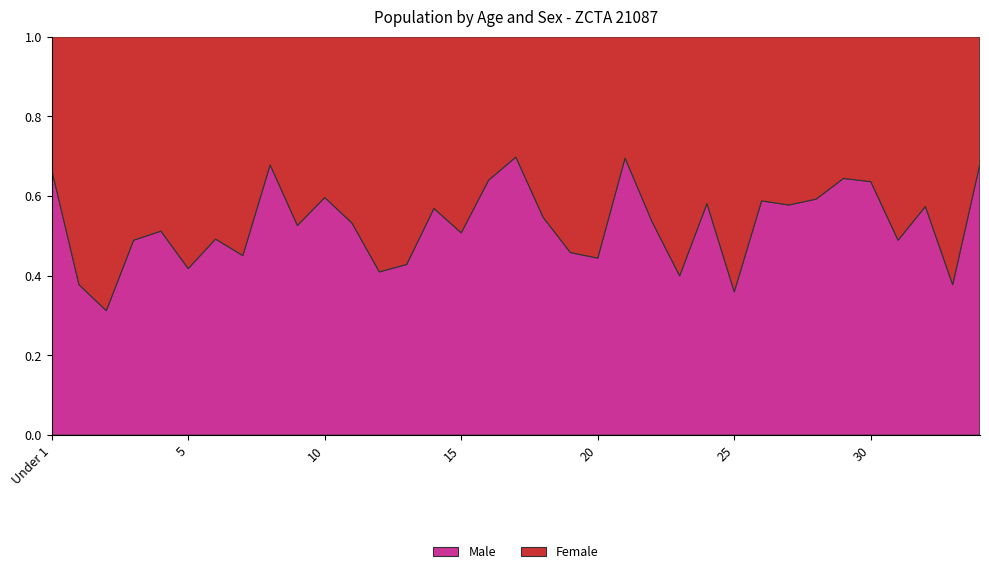

Reading left to right, what are all the values shown in this chart?

Male: Under 1=26	1=17	2=15	3=23	4=21	5=23	6=32	7=23	8=38	9=30	10=34	11=41	12=25	13=27	14=37	15=32	16=32	17=37	18=35	19=22	20=32	21=32	22=39	23=20	24=25	25=18	26=30	27=26	28=32	29=29	30=35	31=23	32=31	33=17	34=45
Female: Under 1=13	1=28	2=33	3=24	4=20	5=32	6=33	7=28	8=18	9=27	10=23	11=36	12=36	13=36	14=28	15=31	16=18	17=16	18=29	19=26	20=40	21=14	22=34	23=30	24=18	25=32	26=21	27=19	28=22	29=16	30=20	31=24	32=23	33=28	34=21